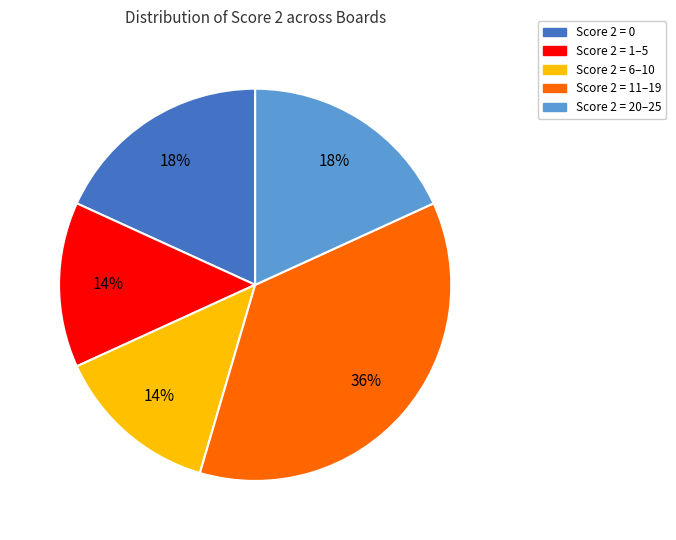

Is there any slice that represents more than half of the pie?

No